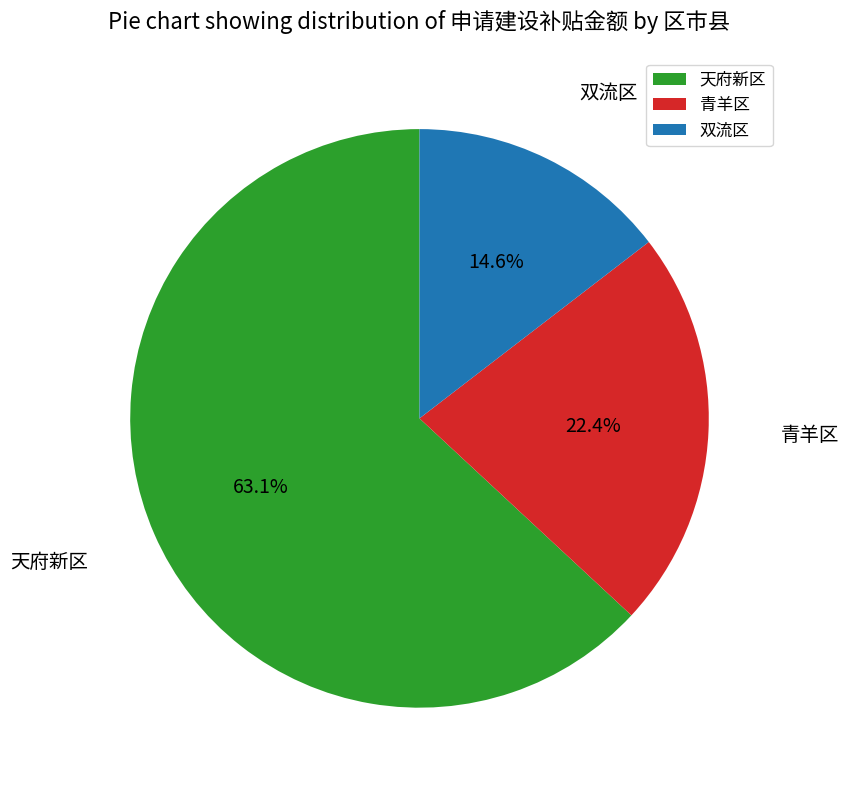

Combined, what portion of the pie is 天府新区 and 双流区?

77.6%